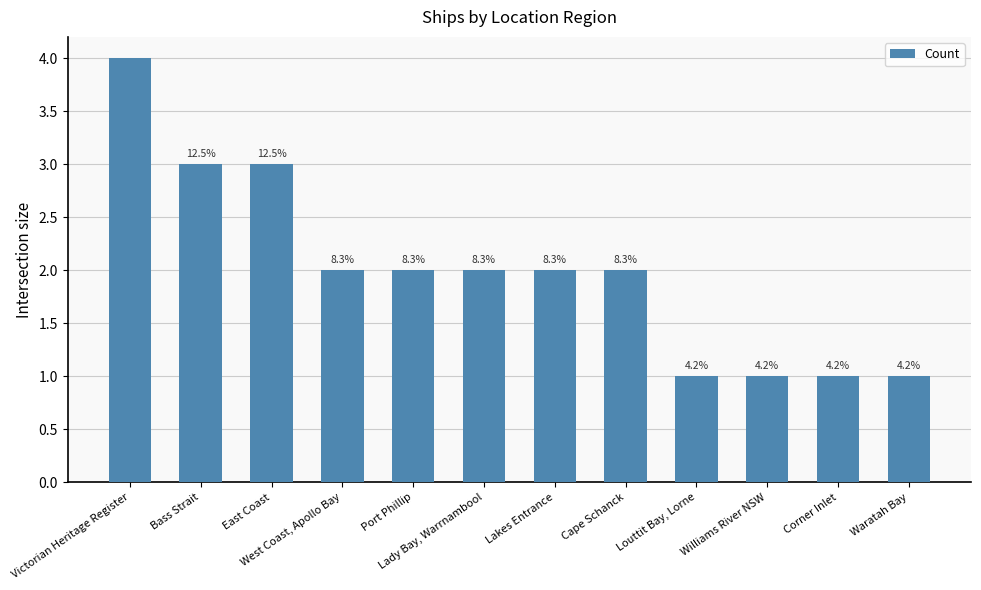

What is the difference between the second highest and second lowest values?

2